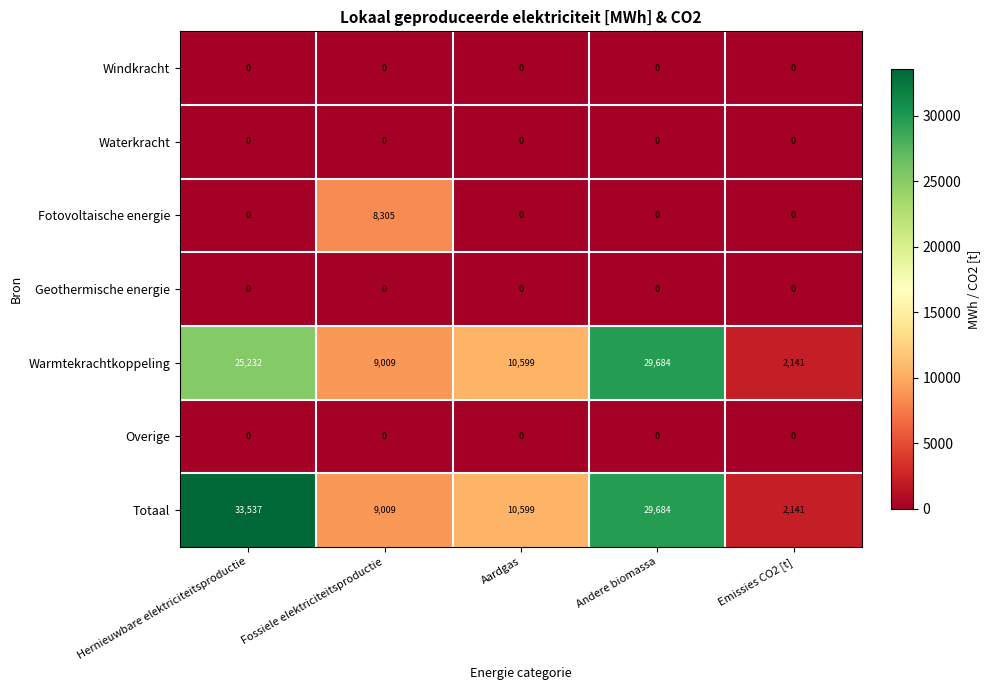

Where does the Totaal series first go above 10599?

Hernieuwbare elektriciteitsproductie